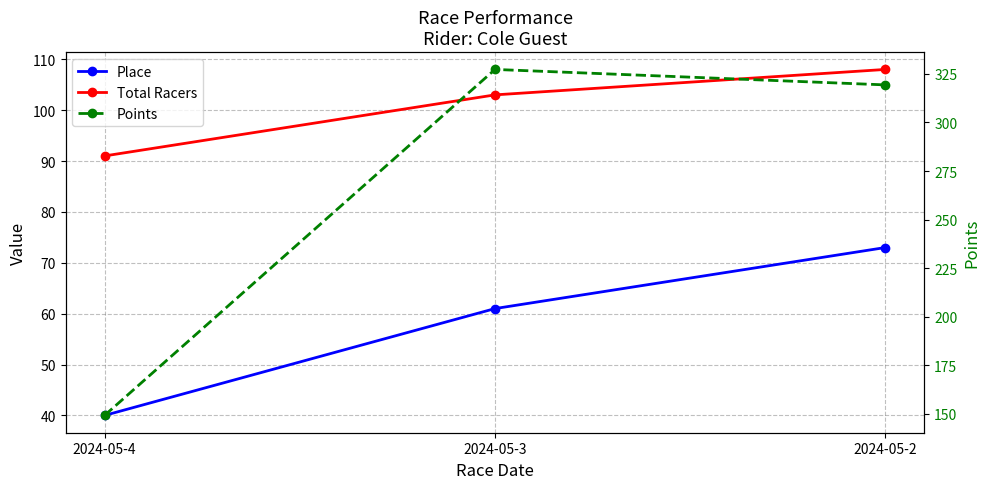

Which series has the largest range (max minus min)?

Points